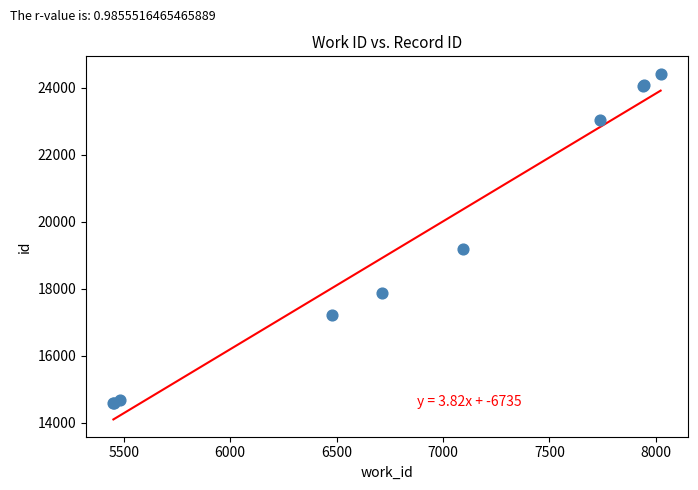

What Y value in the scatter plot is closest to 19498?

19178